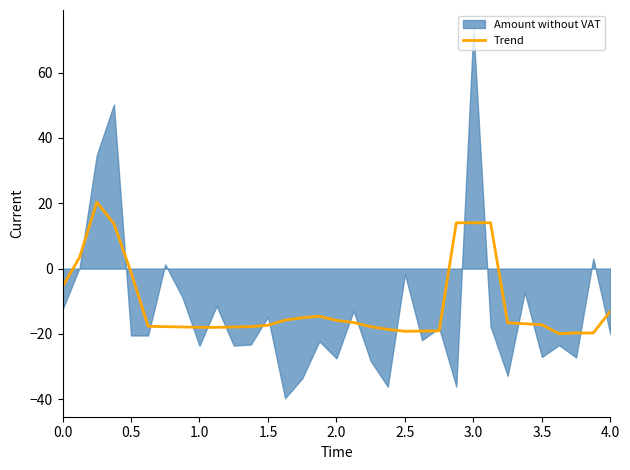

How many data points does each series have?

33